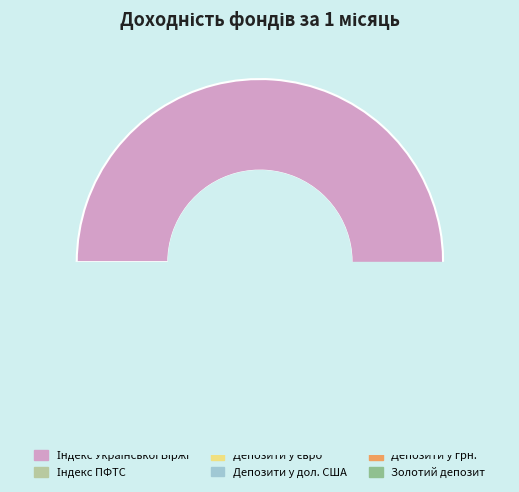

Is there any slice that represents more than half of the pie?

Yes